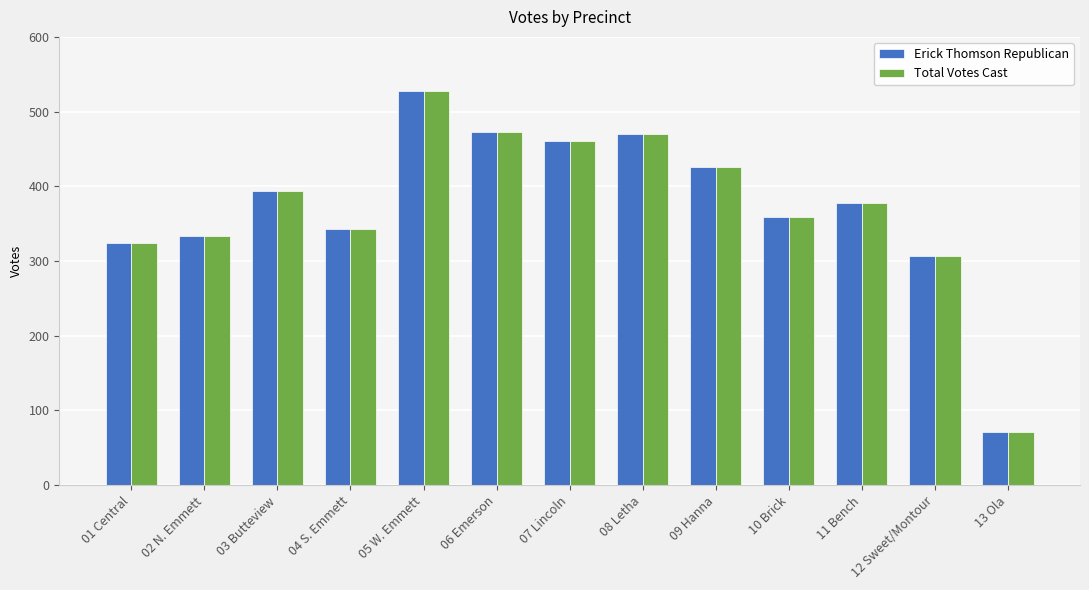

Which category has the lowest value in the Erick Thomson Republican series?

13 Ola